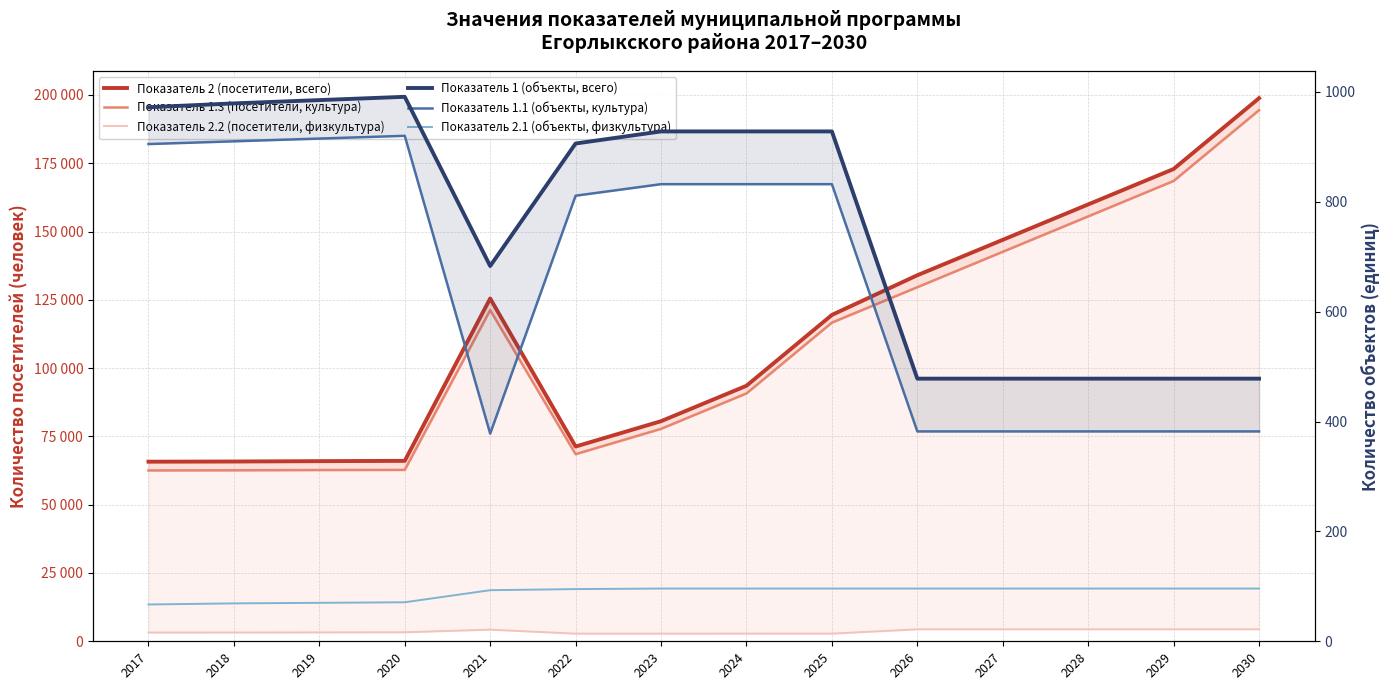

How many data points in Показатель 2.1 (объекты, физкультура) are less than 96?

6